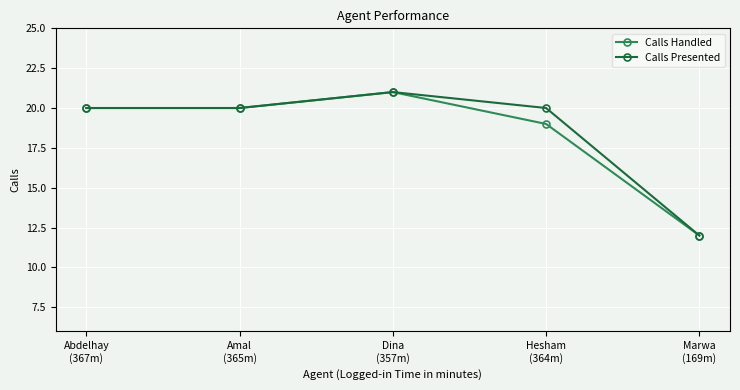

What is the label of the 1st point from the right?

Marwa
(169m)